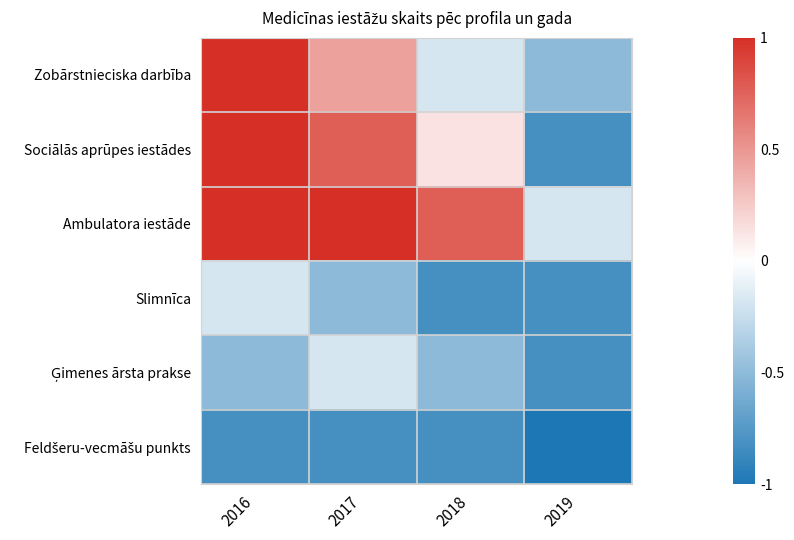

What is the maximum value shown in the chart?

1.0